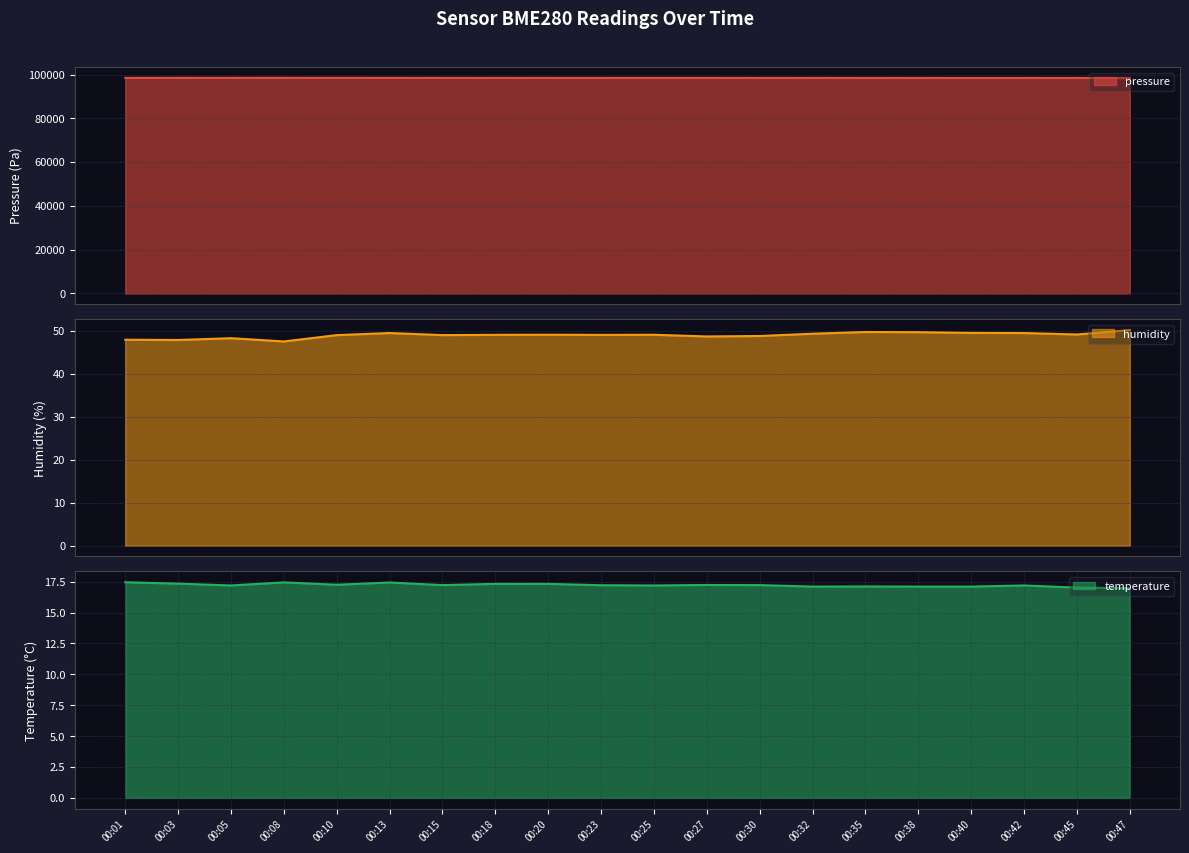

True or false: pressure has a value of 67374.6 at 00:30.

False